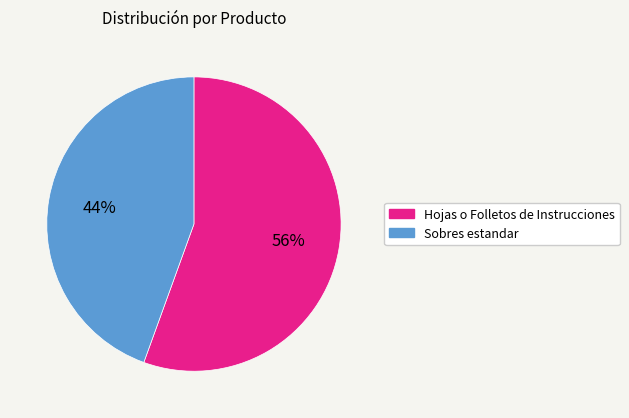

What is the smallest slice in the pie chart?

Sobres estandar